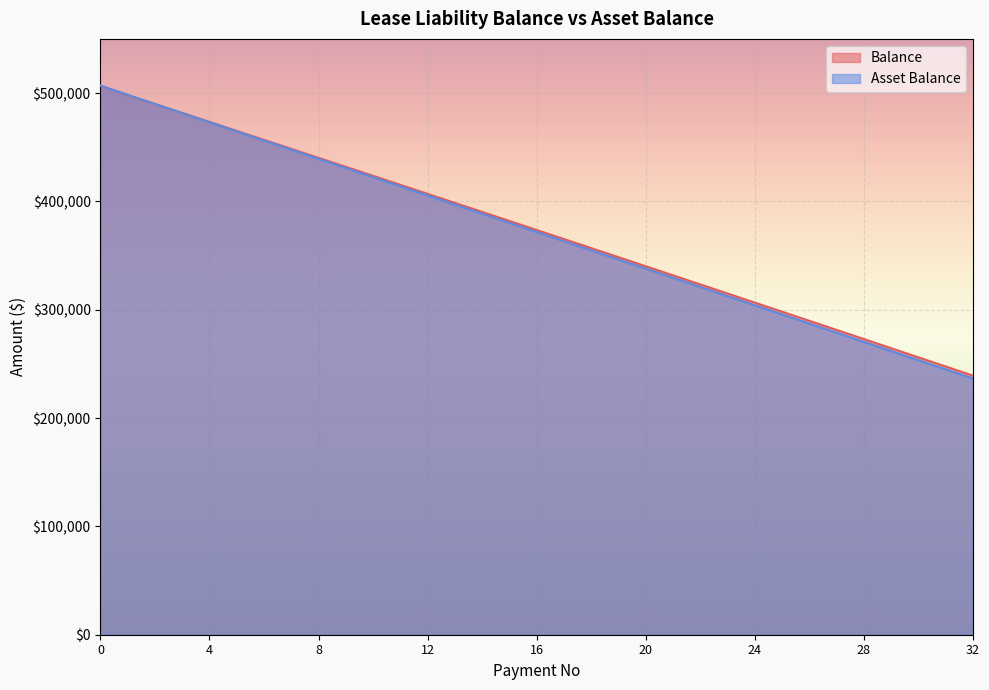

True or false: Balance has more than 1 points higher than both neighbors.

False